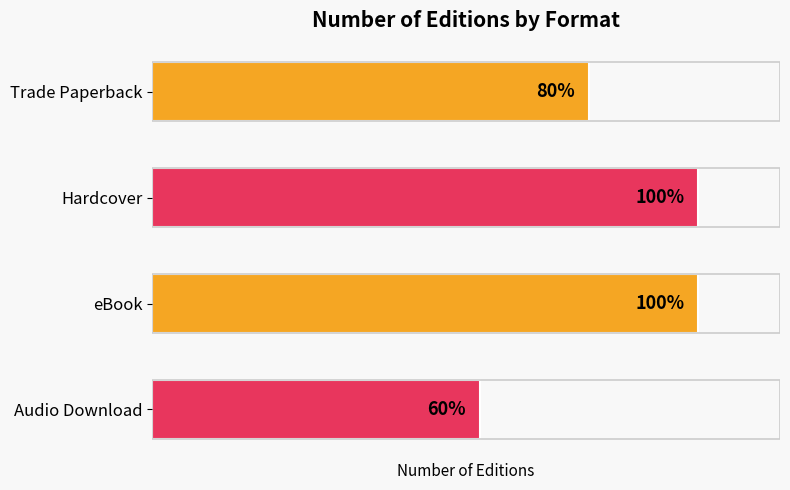

Rank the categories by value from lowest to highest.

3, 0, 1, 2